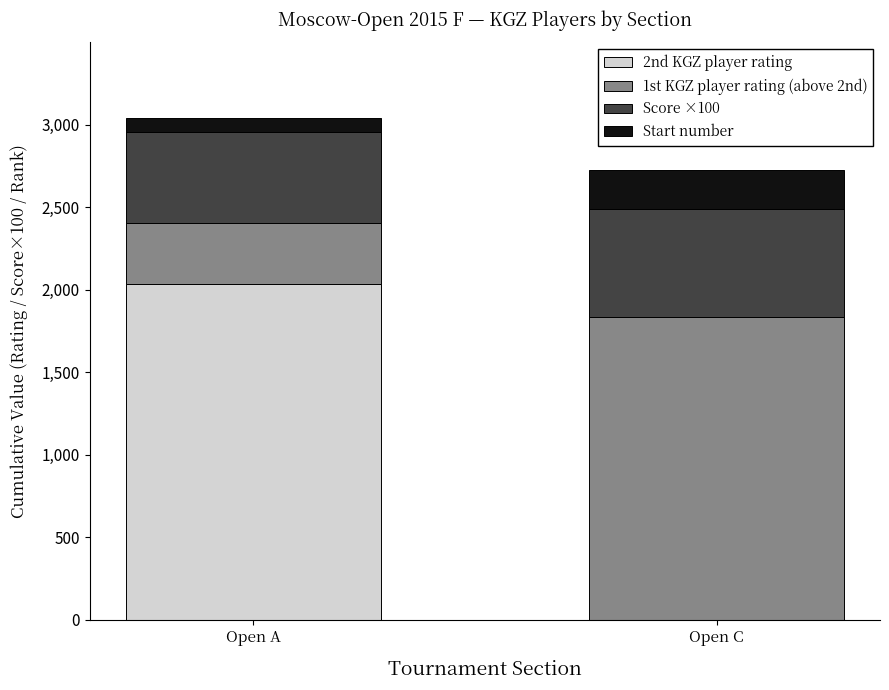

At which label does 2nd KGZ player rating reach its peak?

Open A